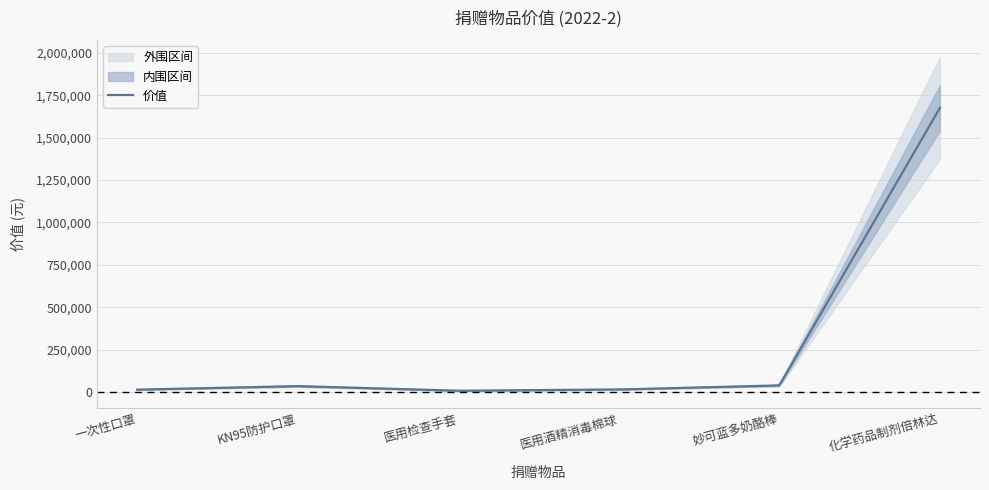

List the labels in order of value, smallest first.

医用检查手套, 一次性口罩, 医用酒精消毒棉球, KN95防护口罩, 妙可蓝多奶酪棒, 化学药品制剂倍林达